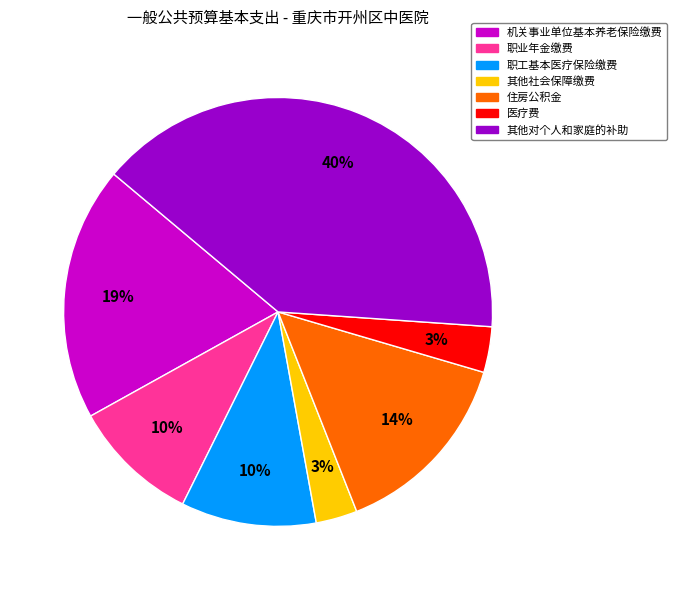

Which slice is the largest?

其他对个人和家庭的补助